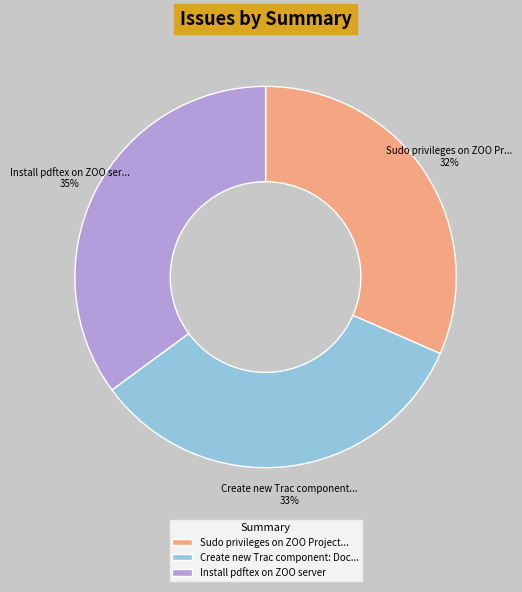

Do Create new Trac component: Doc... and Sudo privileges on ZOO Project... together represent more than half of the pie?

Yes